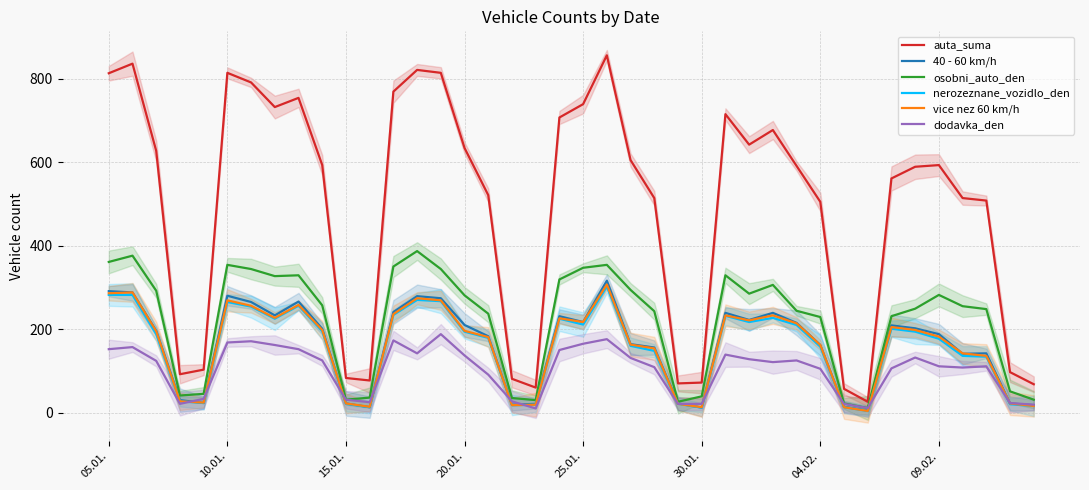

Rank the series by their maximum value, from lowest to highest.

dodavka_den, nerozeznane_vozidlo_den, vice nez 60 km/h, 40 - 60 km/h, osobni_auto_den, auta_suma